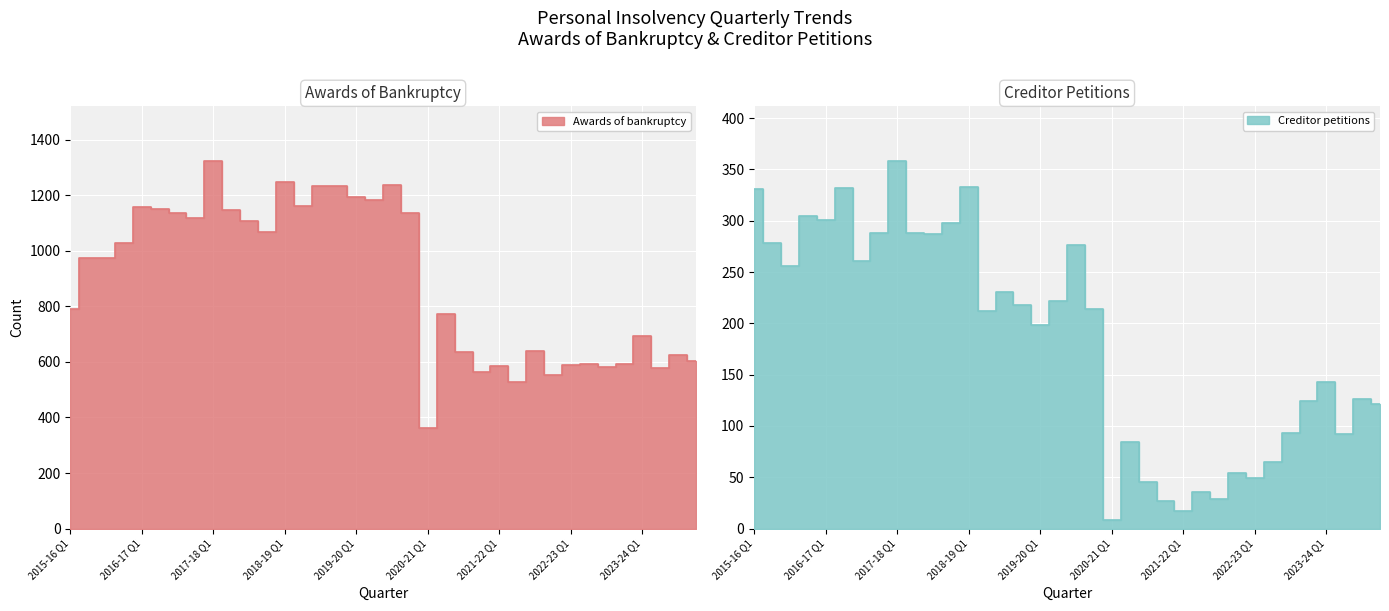

What is the difference between the maximum and minimum values in the Creditor petitions series?

350